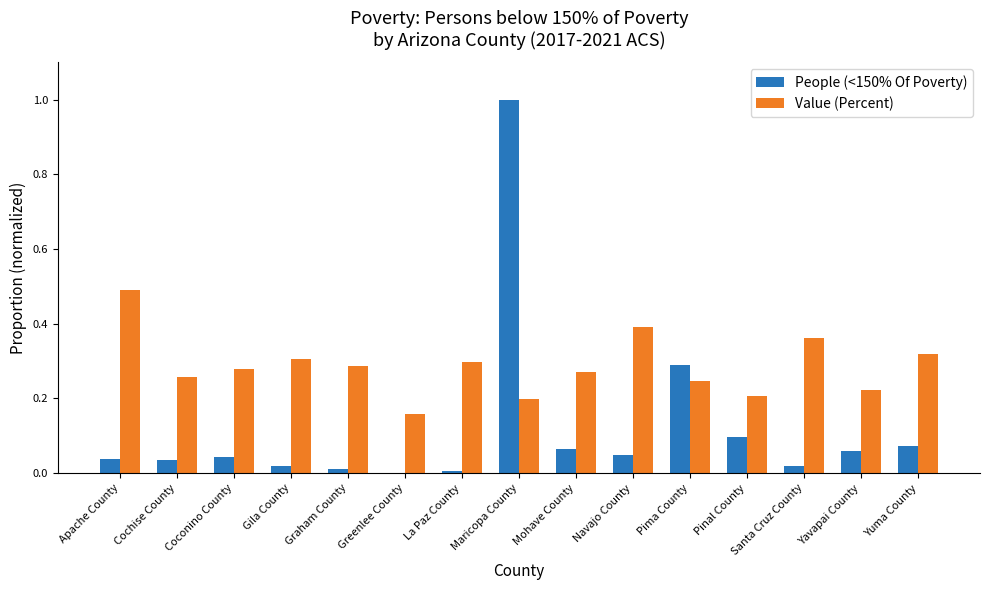

Between La Paz County and Santa Cruz County, which series saw the biggest shift?

Value (Percent)